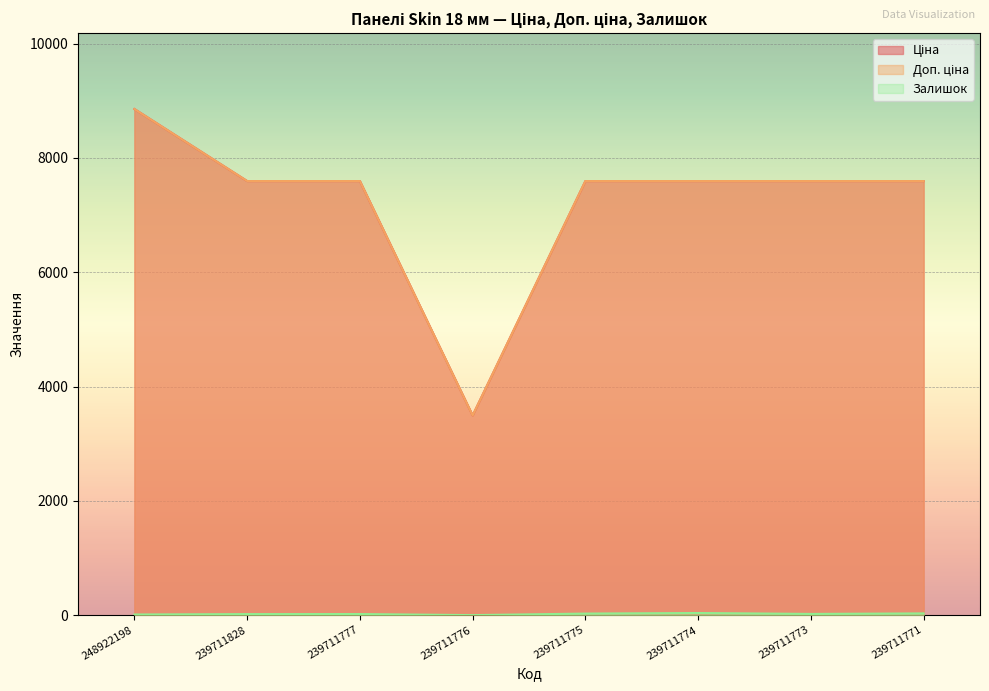

At which category does Залишок reach its first local peak?

239711777